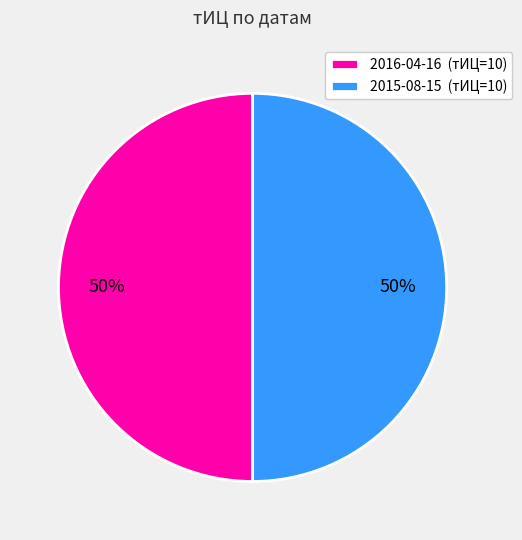

To the nearest percent, what is the difference between the largest and smallest slice percentages?

0%